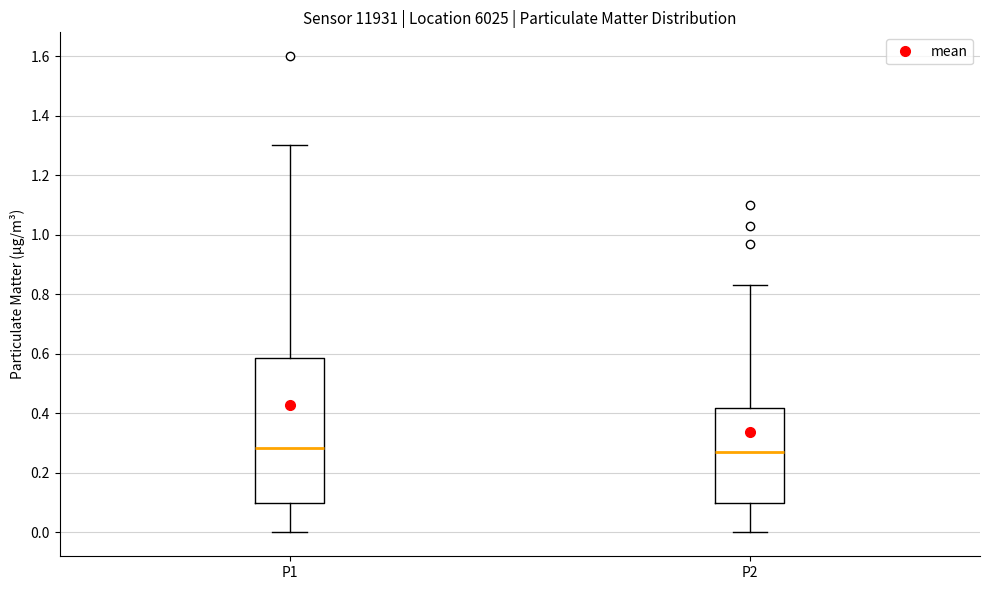

Reading left to right, read every box against the y-axis: the position of its median line, the range the box covers, and the ends of its whiskers. The values are not printed on the chart, so give them approximately, as read against the axis.

P1: median 0.28, box 0.10 to 0.58, whiskers 0.00 to 1.30
P2: median 0.28, box 0.10 to 0.42, whiskers 0.00 to 0.84